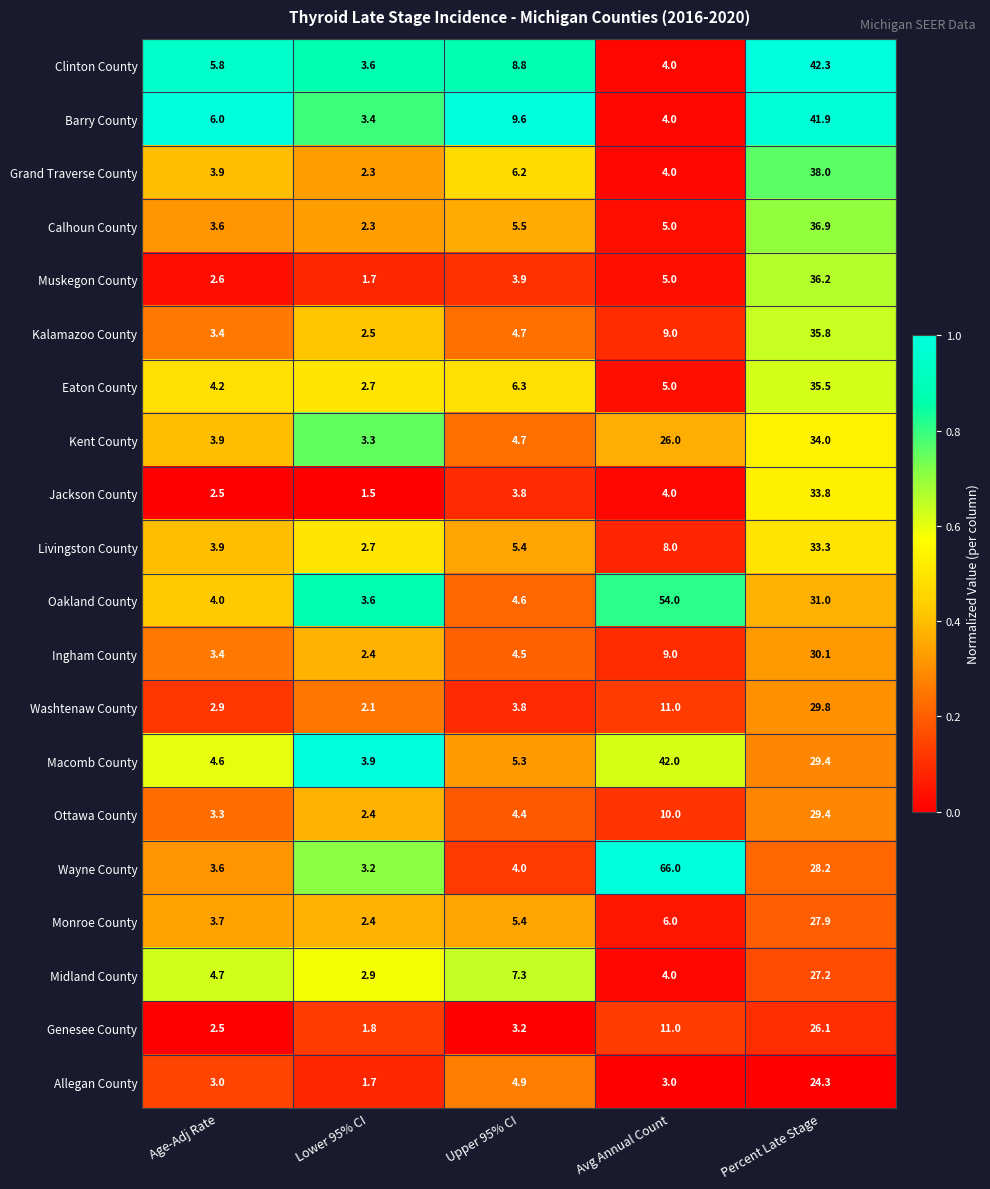

What is the total value across all series at Percent Late Stage?

651.1